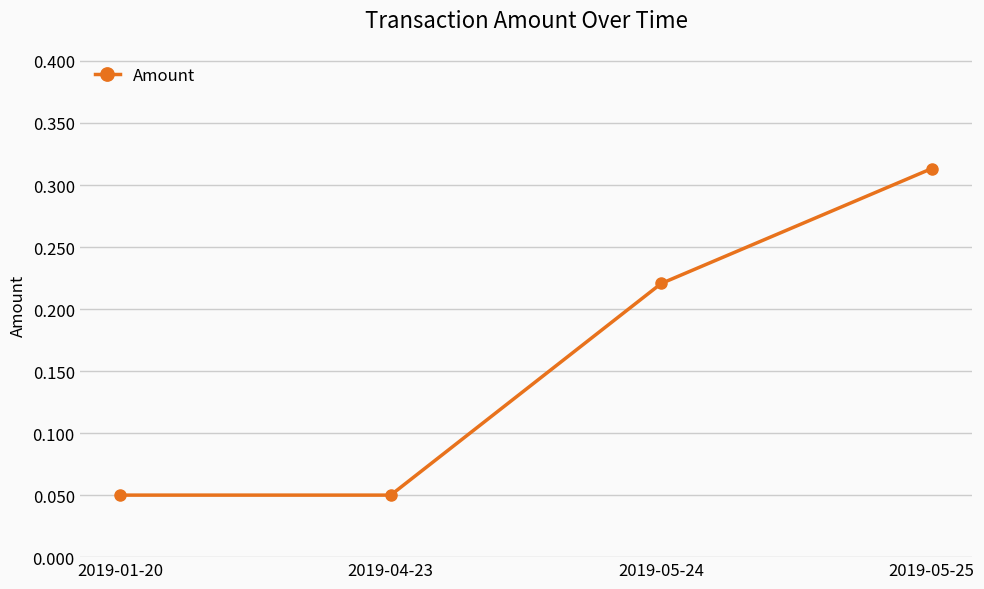

What position from the left is 2019-05-24?

3